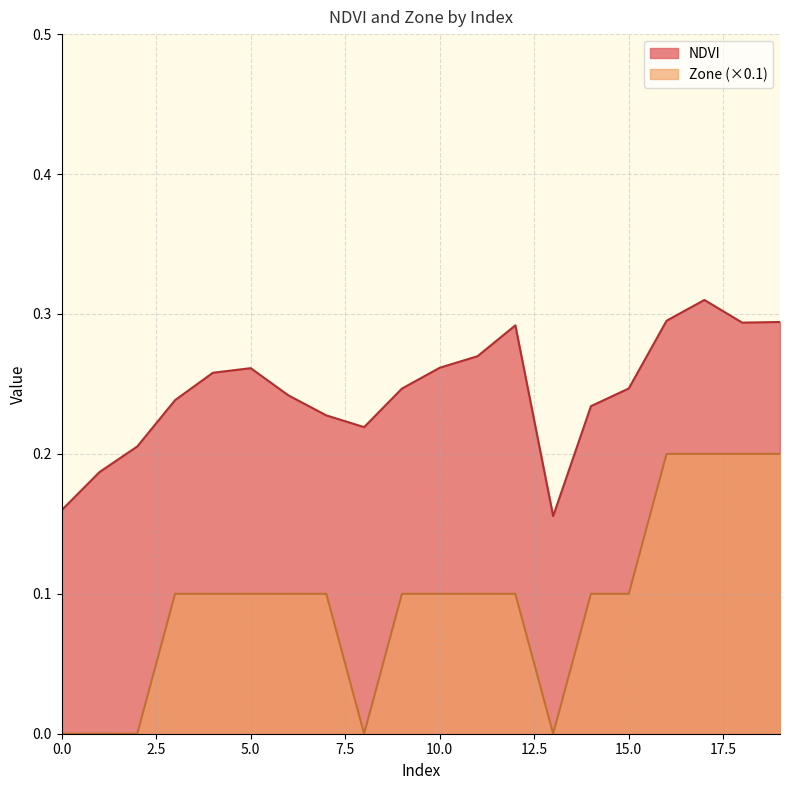

True or false: Zone and NDVI intersect in this chart.

False